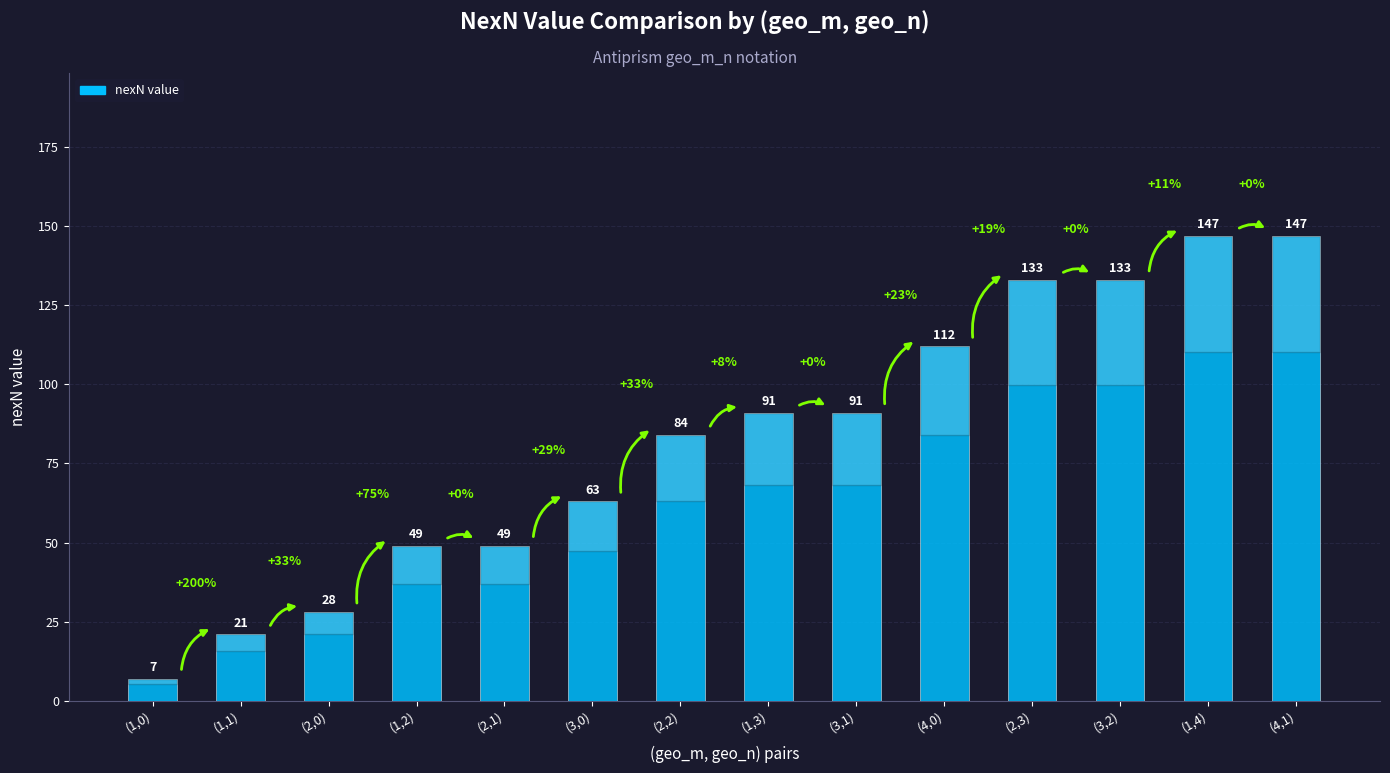

The value at (2,2) is 84. True or false?

True